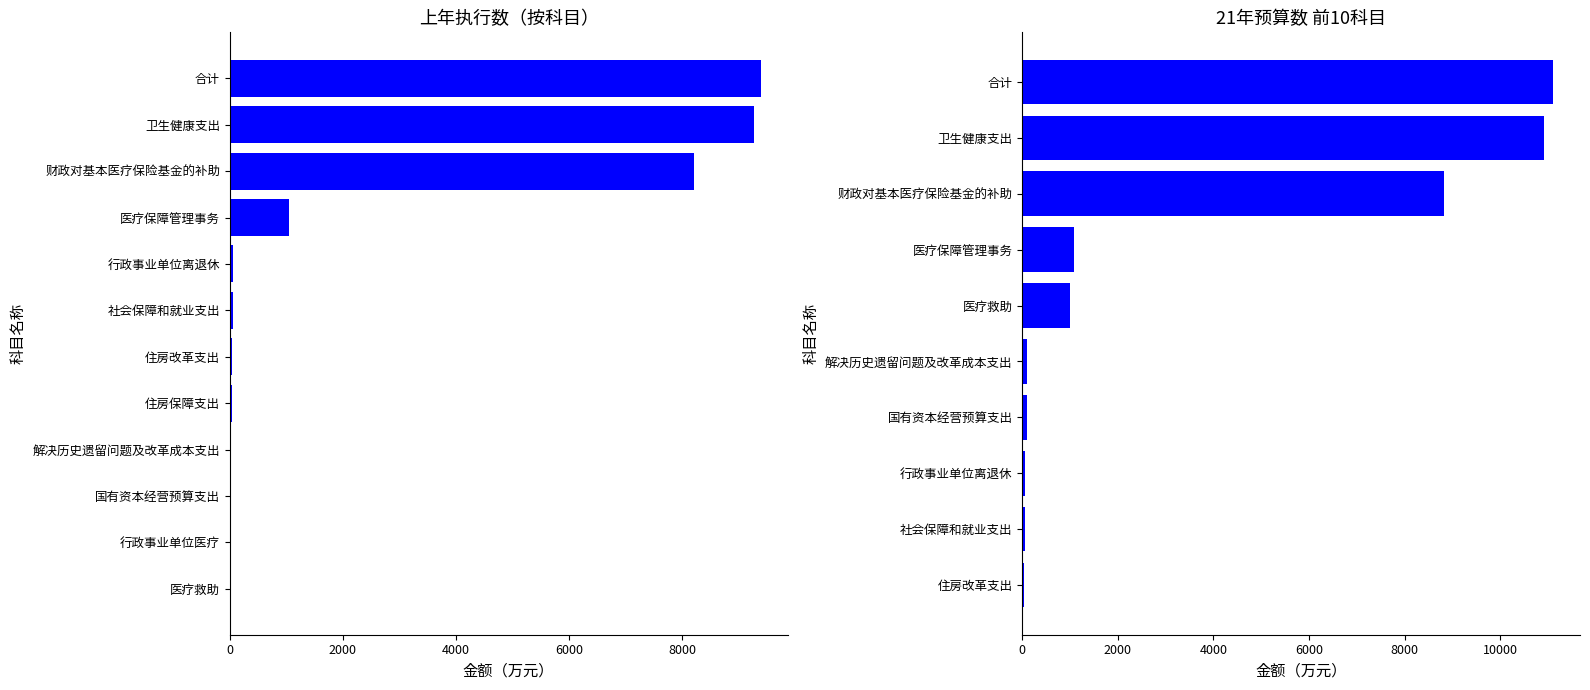

Where is 21年预算数小计 nearest to the value 5567?

财政对基本医疗保险基金的补助